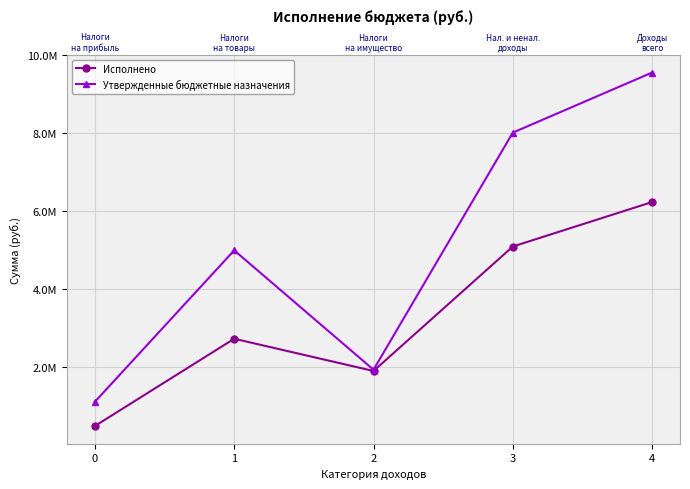

Does the chart display data point markers on the line(s)?

Yes